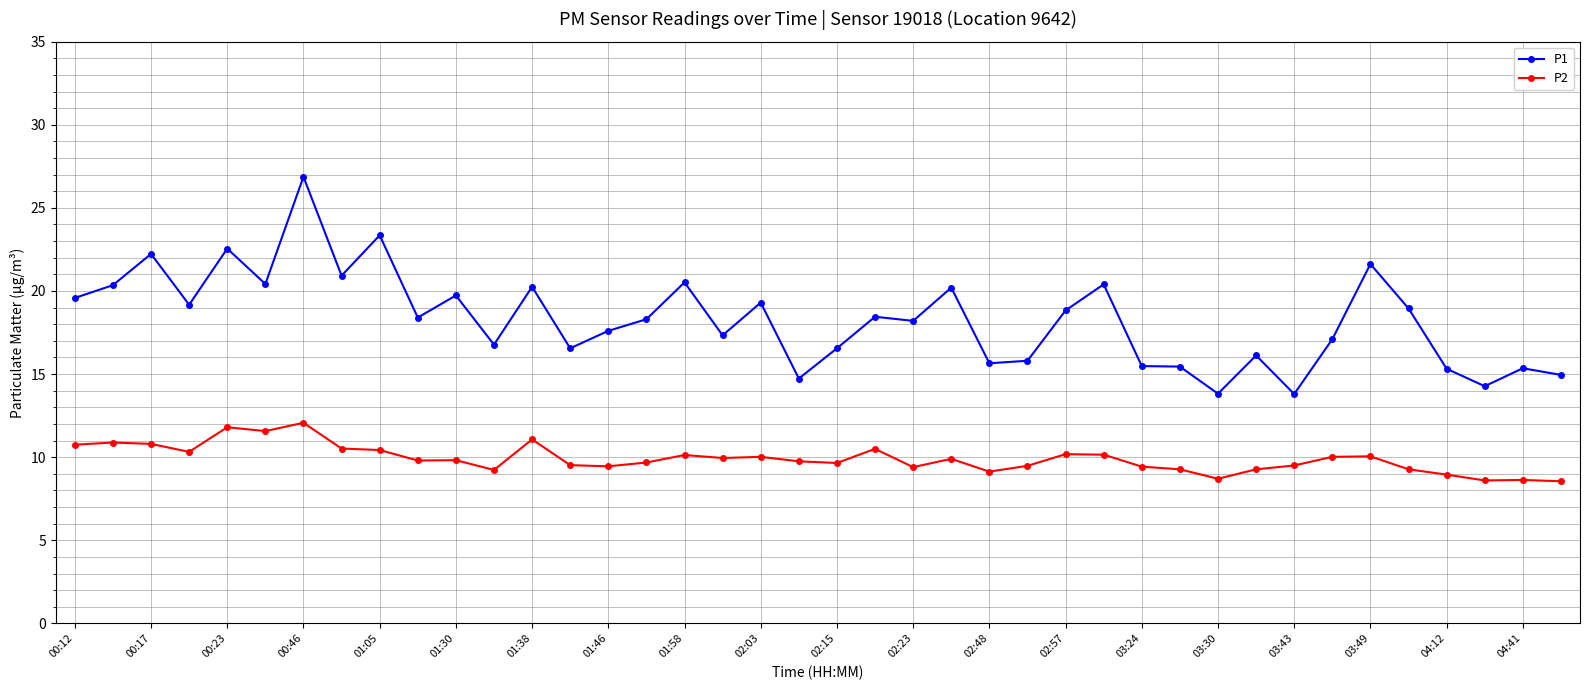

List the series in order of their overall mean, lowest first.

P2, P1